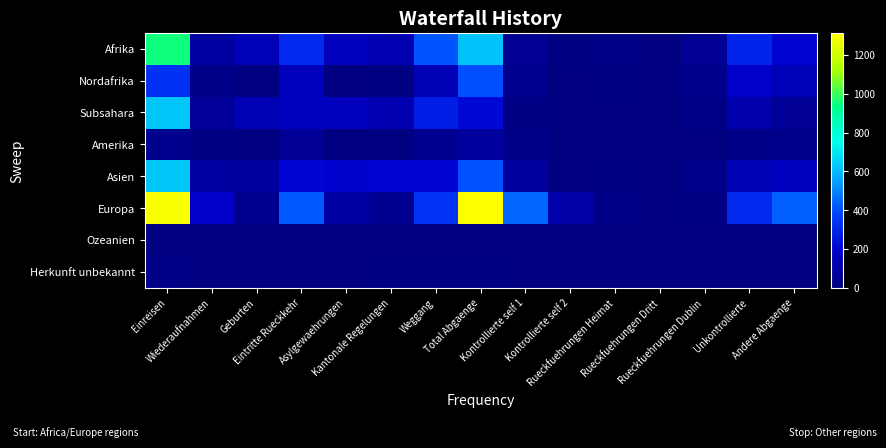

Reading left to right, what are all the values shown in this chart?

Afrika: Einreisen=951	Wiederaufnahmen=83	Geburten=134	Eintritte Rueckkehr=309	Asylgewaehrungen=150	Kantonale Regelungen=126	Weggang=414	Total Abgaenge=617	Kontrollierte self 1=49	Kontrollierte self 2=6	Rueckfuehrungen Heimat=16	Rueckfuehrungen Dritt=2	Rueckfuehrungen Dublin=55	Unkontrollierte=293	Andere Abgaenge=196
Nordafrika: Einreisen=329	Wiederaufnahmen=21	Geburten=3	Eintritte Rueckkehr=153	Asylgewaehrungen=0	Kantonale Regelungen=6	Weggang=132	Total Abgaenge=403	Kontrollierte self 1=36	Kontrollierte self 2=1	Rueckfuehrungen Heimat=13	Rueckfuehrungen Dritt=0	Rueckfuehrungen Dublin=35	Unkontrollierte=182	Andere Abgaenge=136
Subsahara: Einreisen=622	Wiederaufnahmen=62	Geburten=131	Eintritte Rueckkehr=156	Asylgewaehrungen=150	Kantonale Regelungen=120	Weggang=282	Total Abgaenge=214	Kontrollierte self 1=13	Kontrollierte self 2=5	Rueckfuehrungen Heimat=3	Rueckfuehrungen Dritt=2	Rueckfuehrungen Dublin=20	Unkontrollierte=111	Andere Abgaenge=60
Amerika: Einreisen=41	Wiederaufnahmen=9	Geburten=1	Eintritte Rueckkehr=58	Asylgewaehrungen=4	Kantonale Regelungen=1	Weggang=43	Total Abgaenge=72	Kontrollierte self 1=22	Kontrollierte self 2=0	Rueckfuehrungen Heimat=1	Rueckfuehrungen Dritt=0	Rueckfuehrungen Dublin=2	Unkontrollierte=17	Andere Abgaenge=30
Asien: Einreisen=624	Wiederaufnahmen=84	Geburten=78	Eintritte Rueckkehr=209	Asylgewaehrungen=187	Kantonale Regelungen=202	Weggang=205	Total Abgaenge=407	Kontrollierte self 1=73	Kontrollierte self 2=2	Rueckfuehrungen Heimat=10	Rueckfuehrungen Dritt=1	Rueckfuehrungen Dublin=29	Unkontrollierte=133	Andere Abgaenge=159
Europa: Einreisen=1296	Wiederaufnahmen=183	Geburten=36	Eintritte Rueckkehr=426	Asylgewaehrungen=84	Kantonale Regelungen=46	Weggang=337	Total Abgaenge=1314	Kontrollierte self 1=444	Kontrollierte self 2=98	Rueckfuehrungen Heimat=17	Rueckfuehrungen Dritt=0	Rueckfuehrungen Dublin=11	Unkontrollierte=308	Andere Abgaenge=436
Ozeanien: Einreisen=0	Wiederaufnahmen=0	Geburten=0	Eintritte Rueckkehr=0	Asylgewaehrungen=0	Kantonale Regelungen=0	Weggang=0	Total Abgaenge=0	Kontrollierte self 1=0	Kontrollierte self 2=0	Rueckfuehrungen Heimat=0	Rueckfuehrungen Dritt=0	Rueckfuehrungen Dublin=0	Unkontrollierte=0	Andere Abgaenge=0
Herkunft unbekannt: Einreisen=20	Wiederaufnahmen=3	Geburten=3	Eintritte Rueckkehr=5	Asylgewaehrungen=2	Kantonale Regelungen=11	Weggang=6	Total Abgaenge=12	Kontrollierte self 1=1	Kontrollierte self 2=0	Rueckfuehrungen Heimat=0	Rueckfuehrungen Dritt=1	Rueckfuehrungen Dublin=1	Unkontrollierte=4	Andere Abgaenge=5